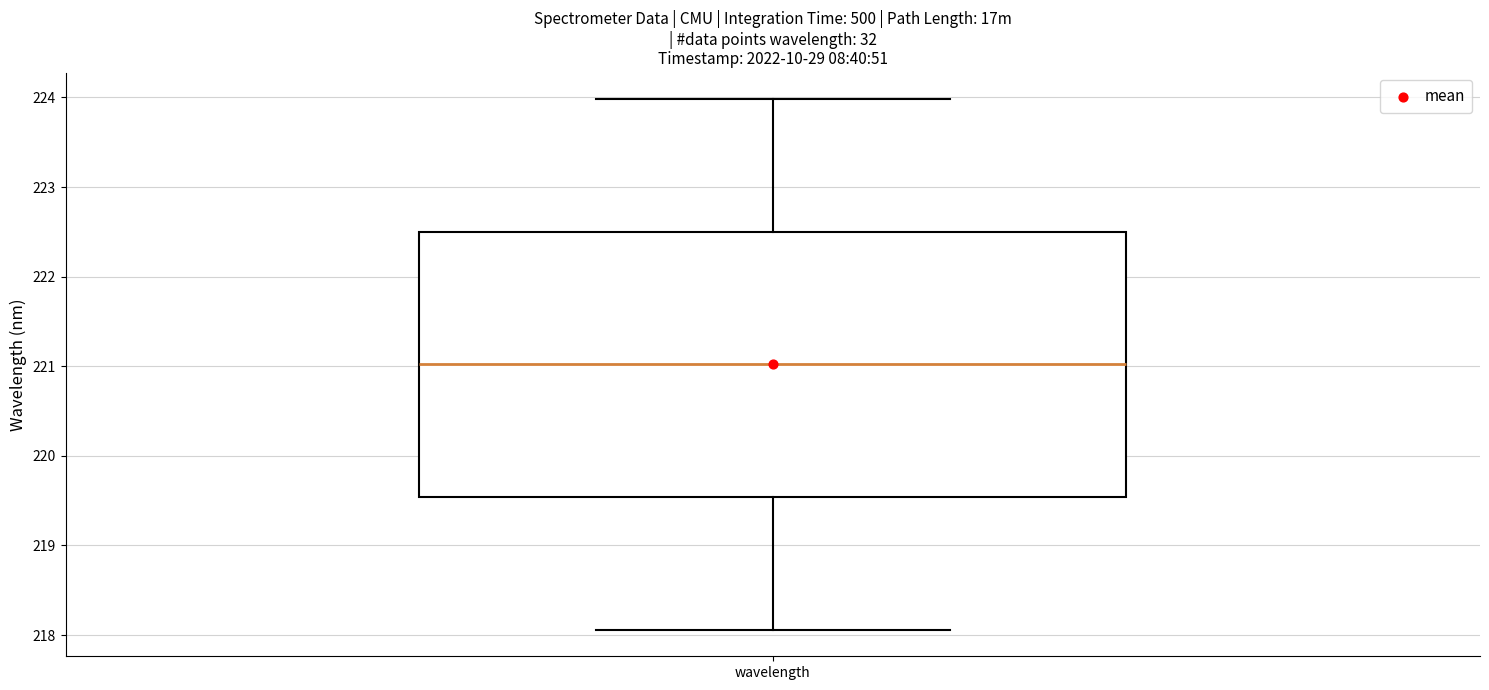

Read this box plot against the y-axis: the position of the median line, the range covered by the box, and the ends of both whiskers. The values are not printed on the chart, so give them approximately, as read against the axis.

median 221.0, box 219.5 to 222.5, whiskers 218.1 to 224.0